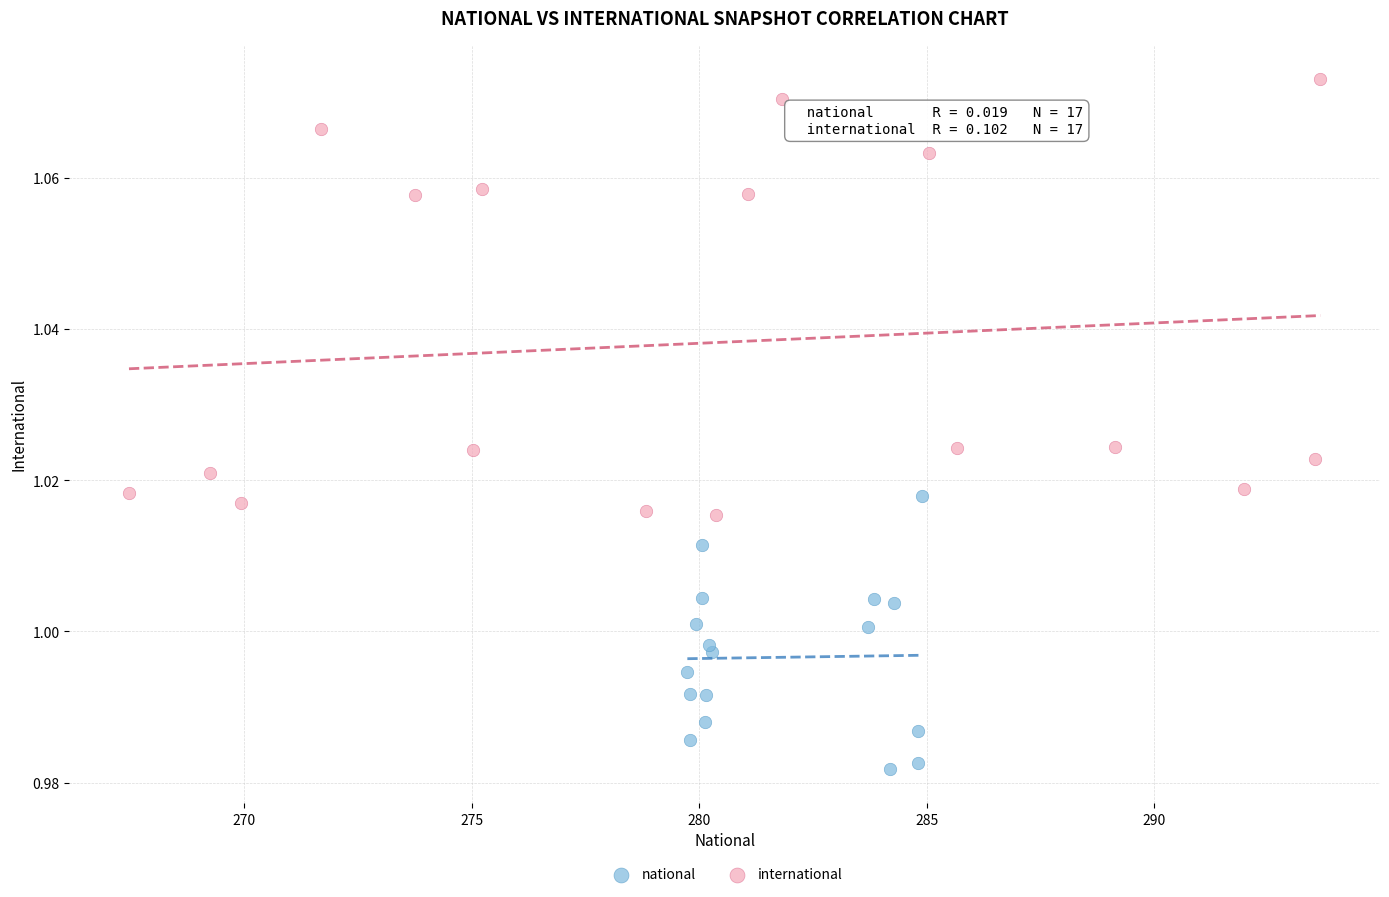

Which series has the largest Y range (max minus min)?

international